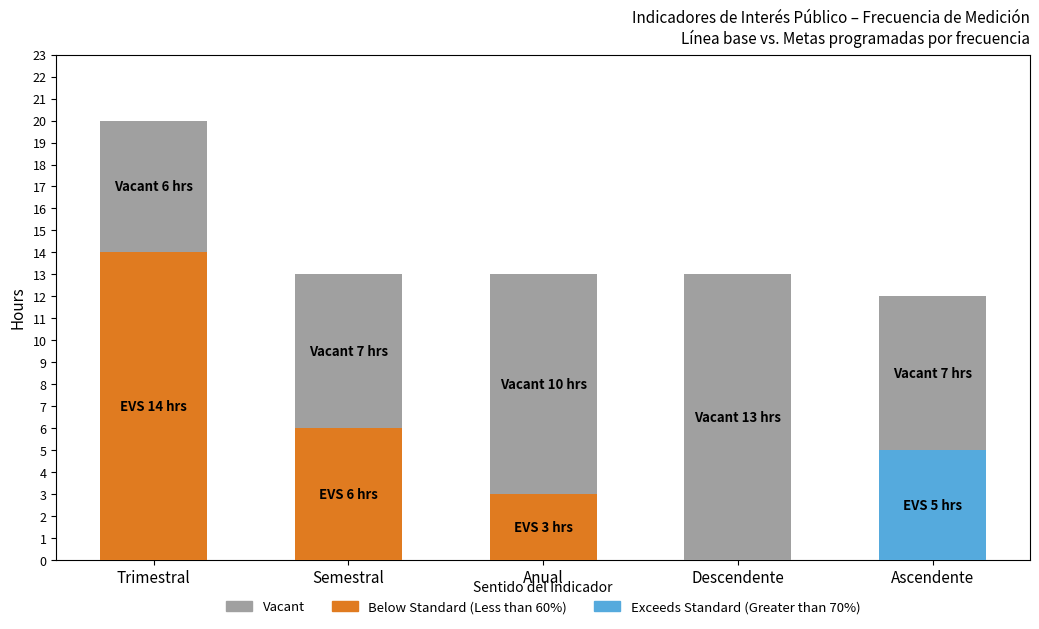

What is the total value across all series at Anual?

13